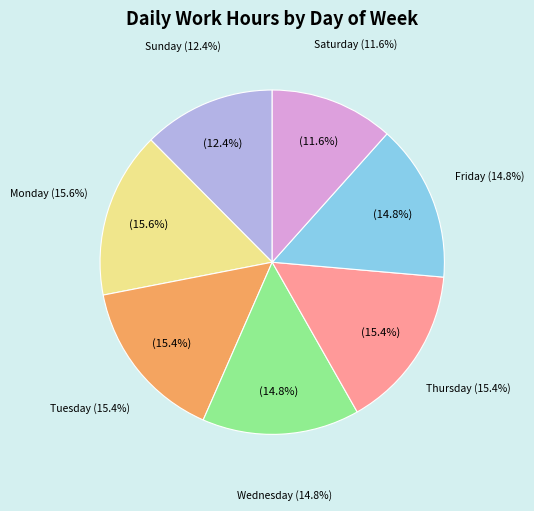

Is there a majority slice in this chart?

No